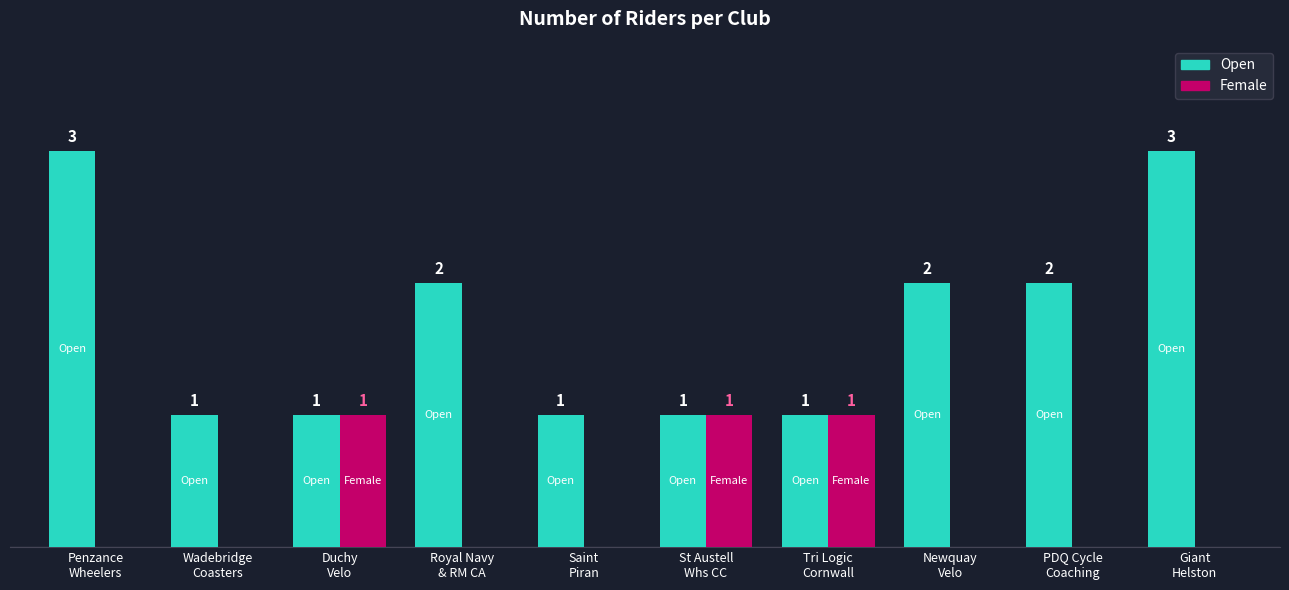

Which series has the largest total across all categories?

Open